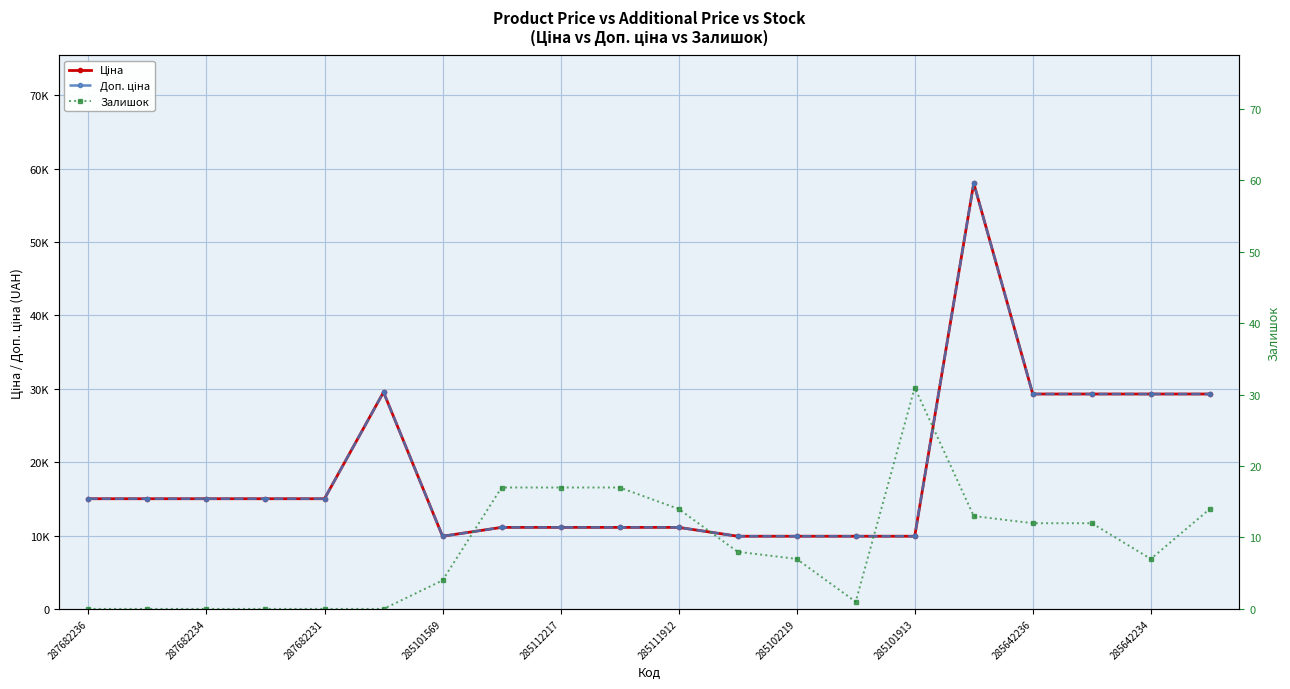

Read the Доп. ціна value at 285102219.

9908.5